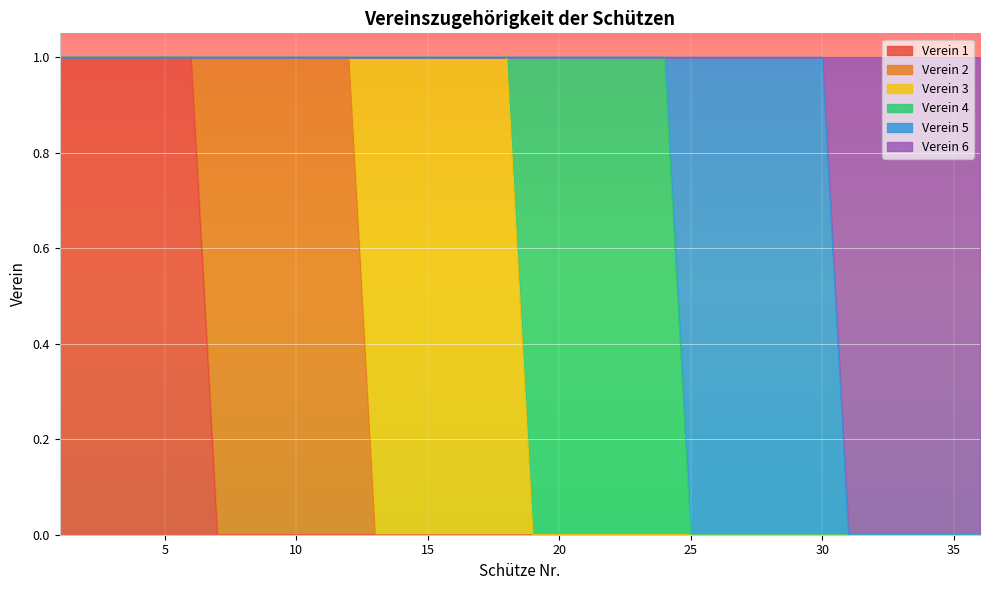

What value does the Verein 6 series have at 32?

1